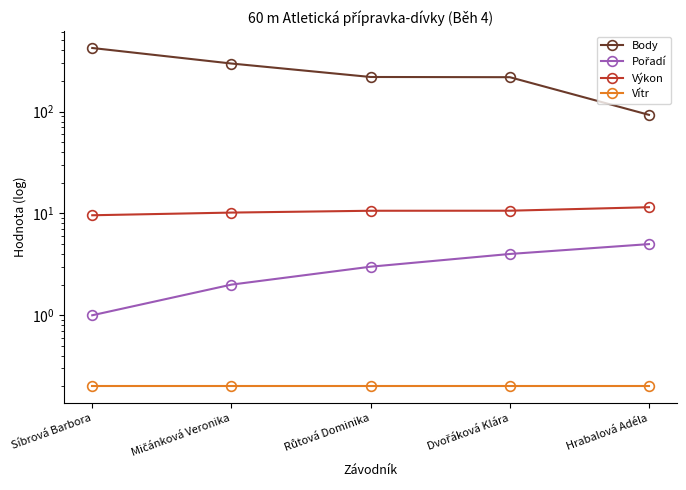

What is the sum of the Vítr values at Síbrová Barbora and Růtová Dominika?

0.4